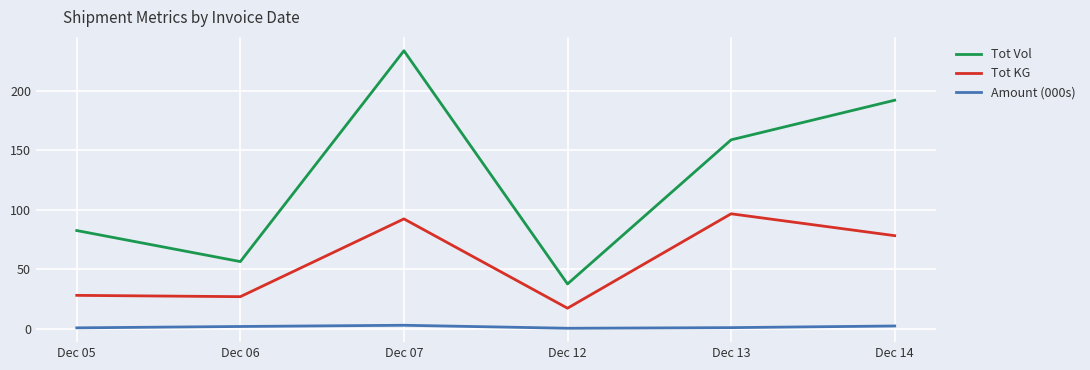

True or false: Amount (000s) and Tot Vol cross at least once.

False